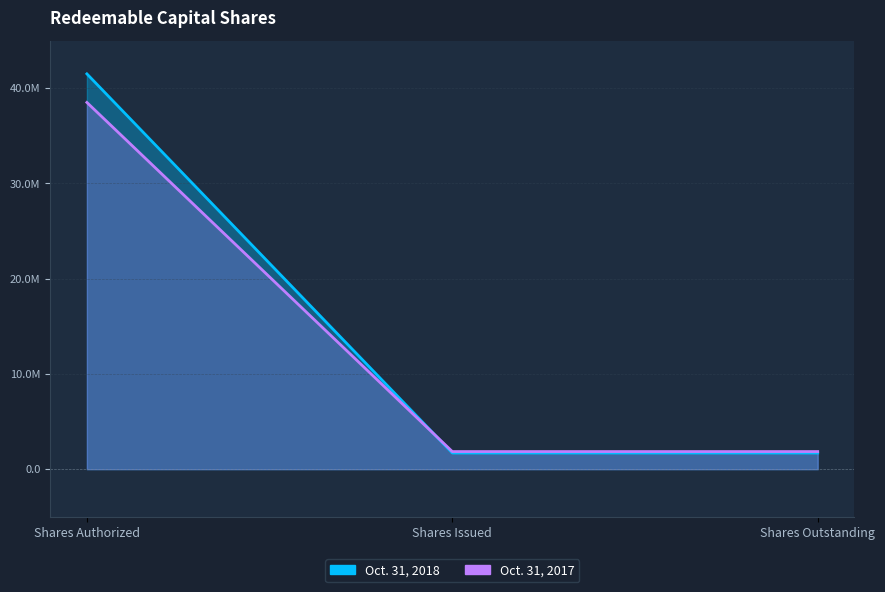

Reading left to right, extract all data points from this chart.

Oct. 31, 2018: 41500000	1700000	1700000
Oct. 31, 2017: 38500000	1850000	1850000